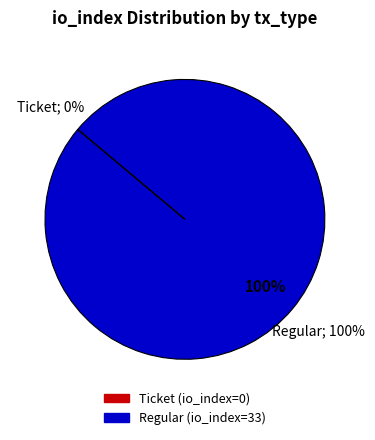

Is there any slice that represents more than half of the pie?

Yes